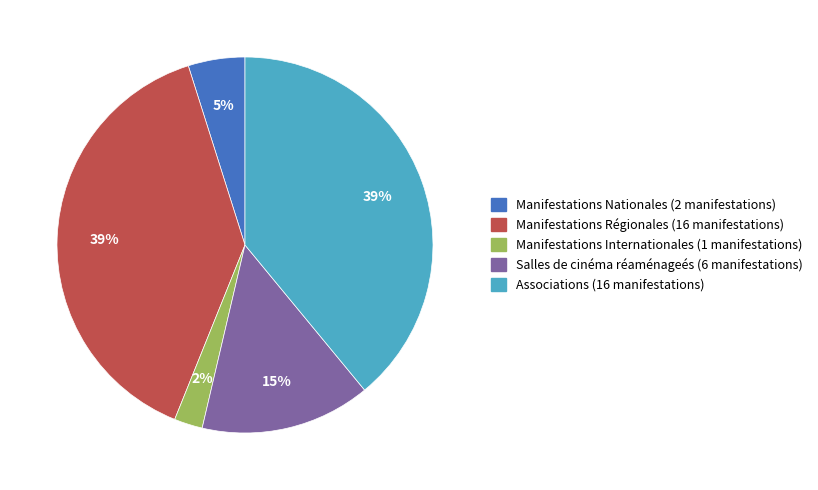

Is there any slice that represents more than half of the pie?

No